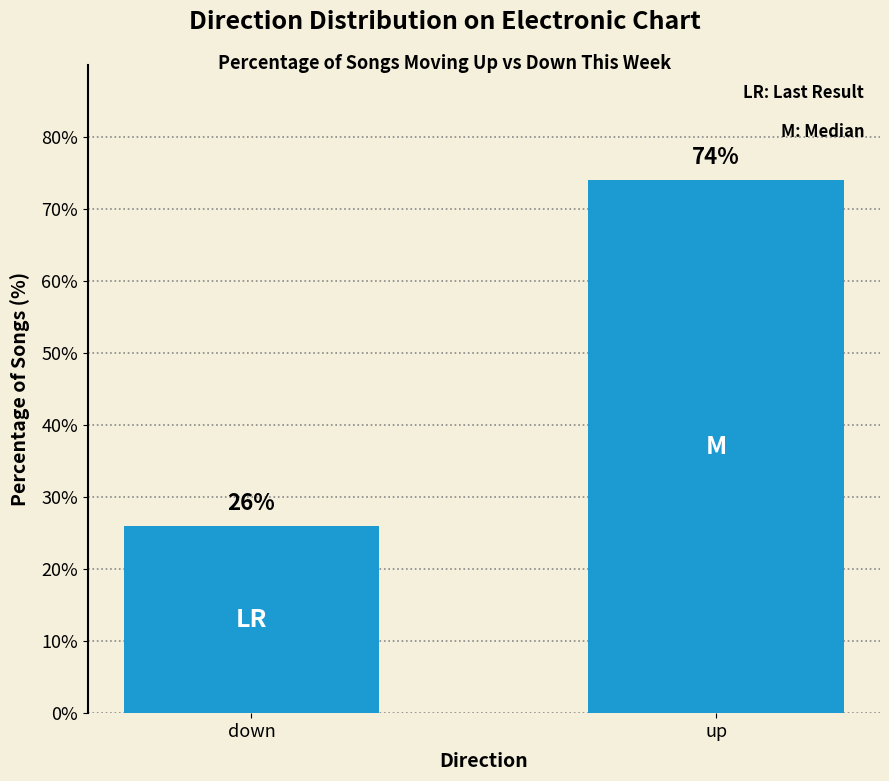

What is the label of the 1st bar from the left?

down